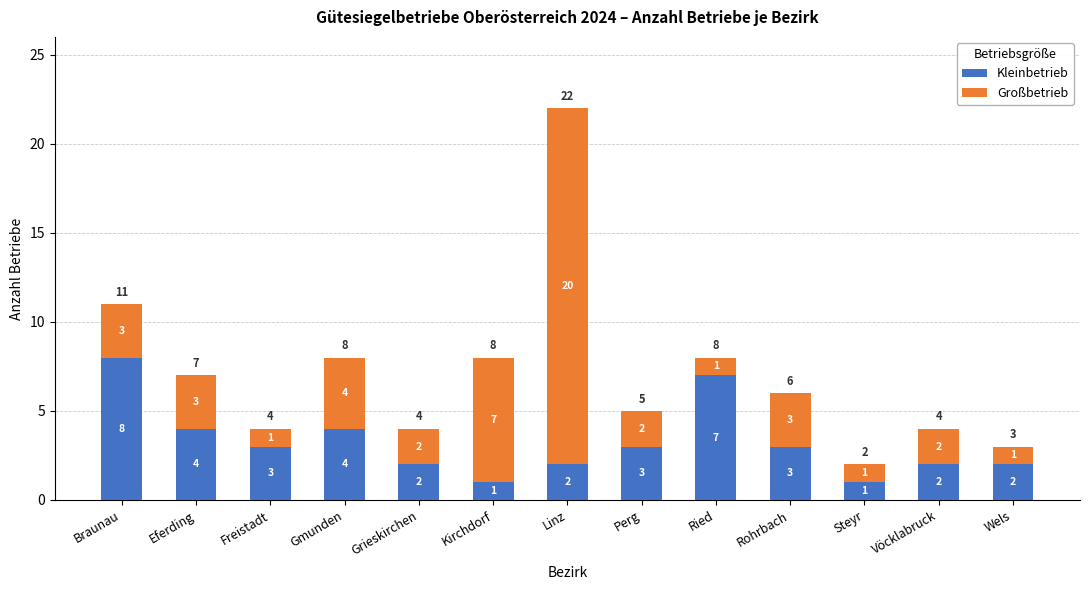

True or false: Kleinbetrieb has a value of 7 at Ried.

True